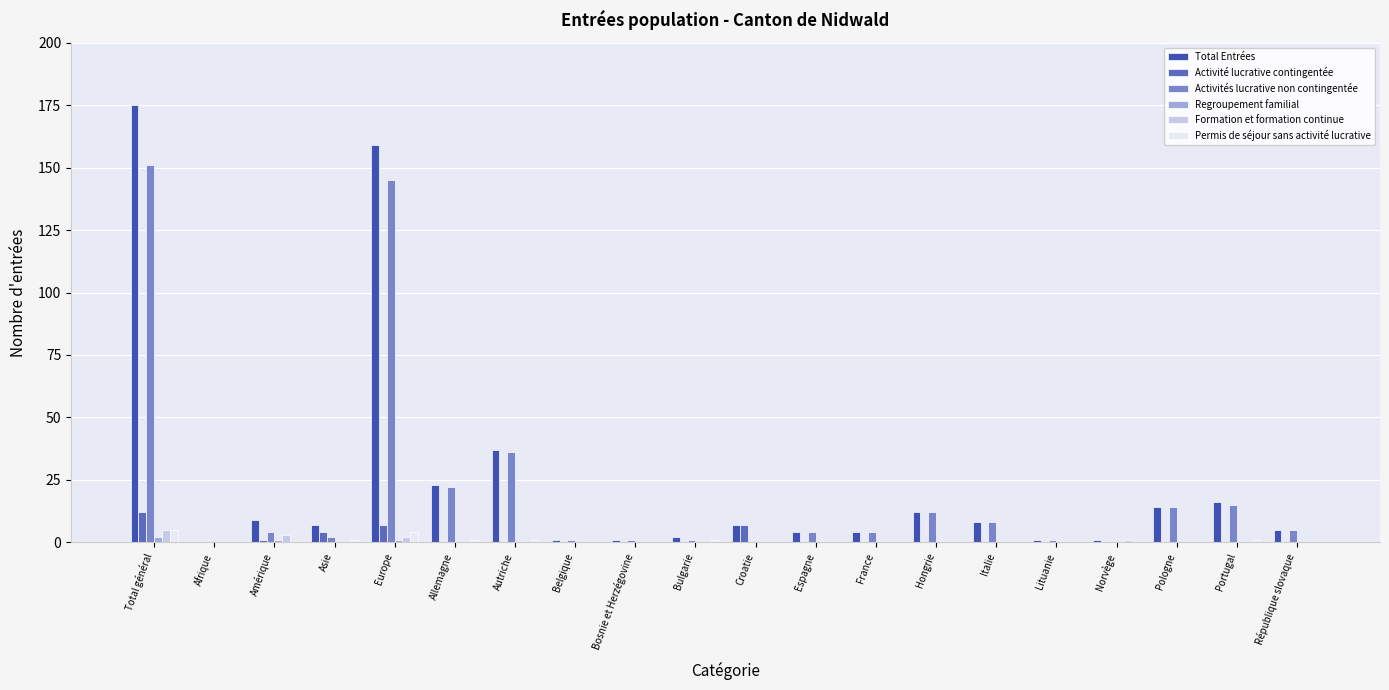

True or false: Permis de séjour sans activité lucrative has a value of 1 at Portugal.

True